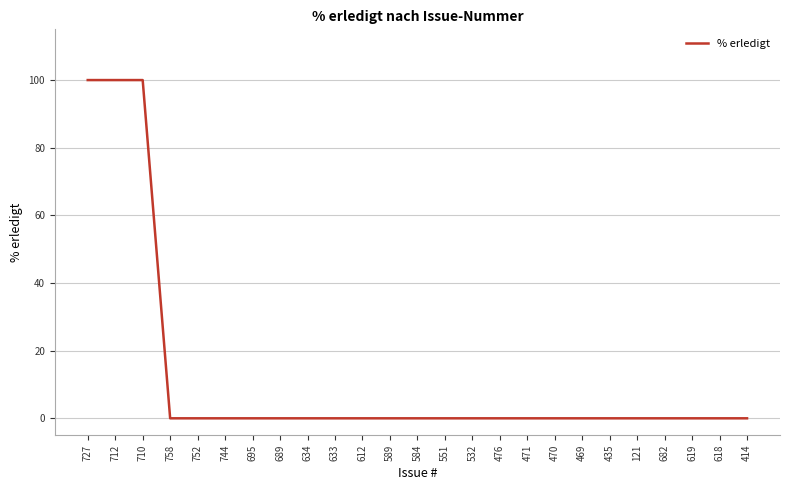

What position from the left is 584?

13